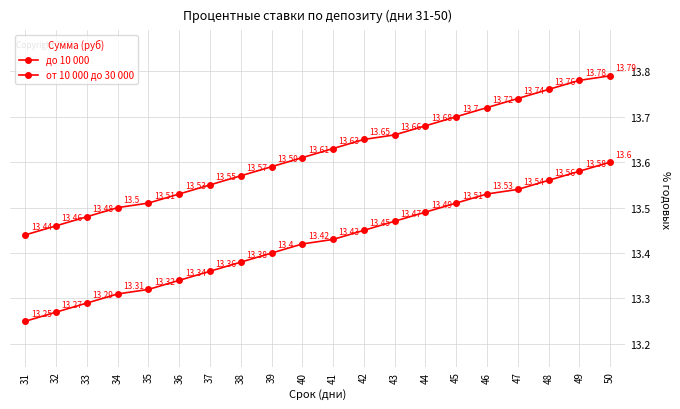

How many series are shown in this chart?

2